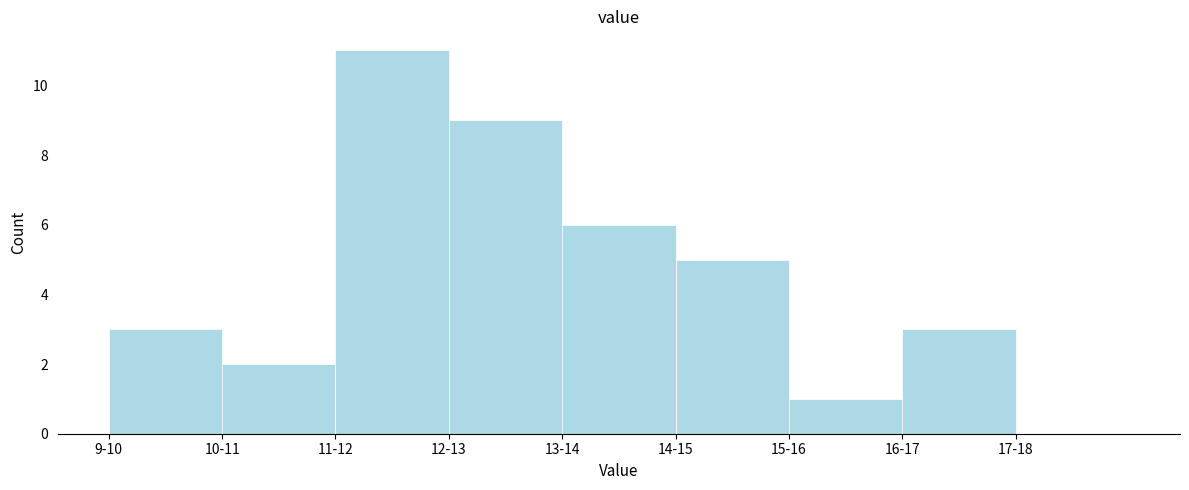

Reading right to left, what are all the values shown in this chart?

17-18=0	16-17=3	15-16=1	14-15=5	13-14=6	12-13=9	11-12=11	10-11=2	9-10=3